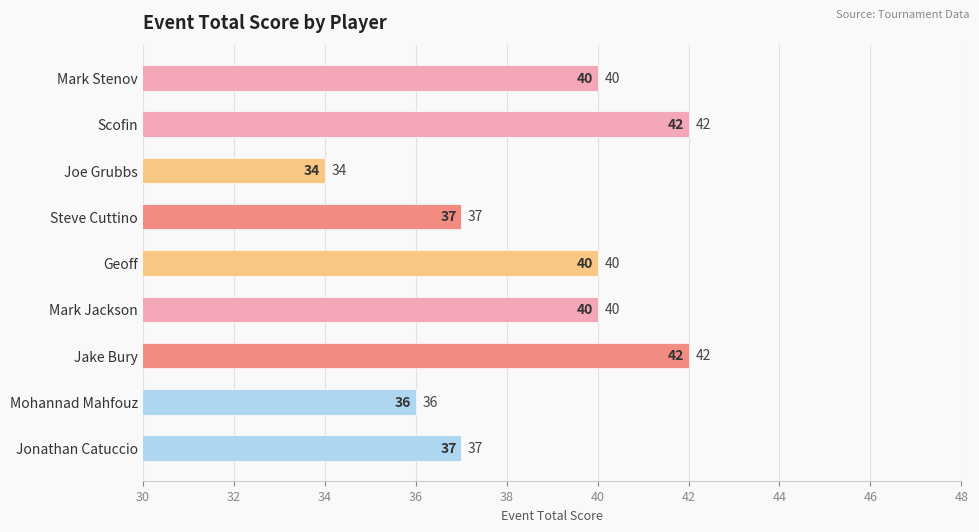

Count the values in the range 37 to 40.

5